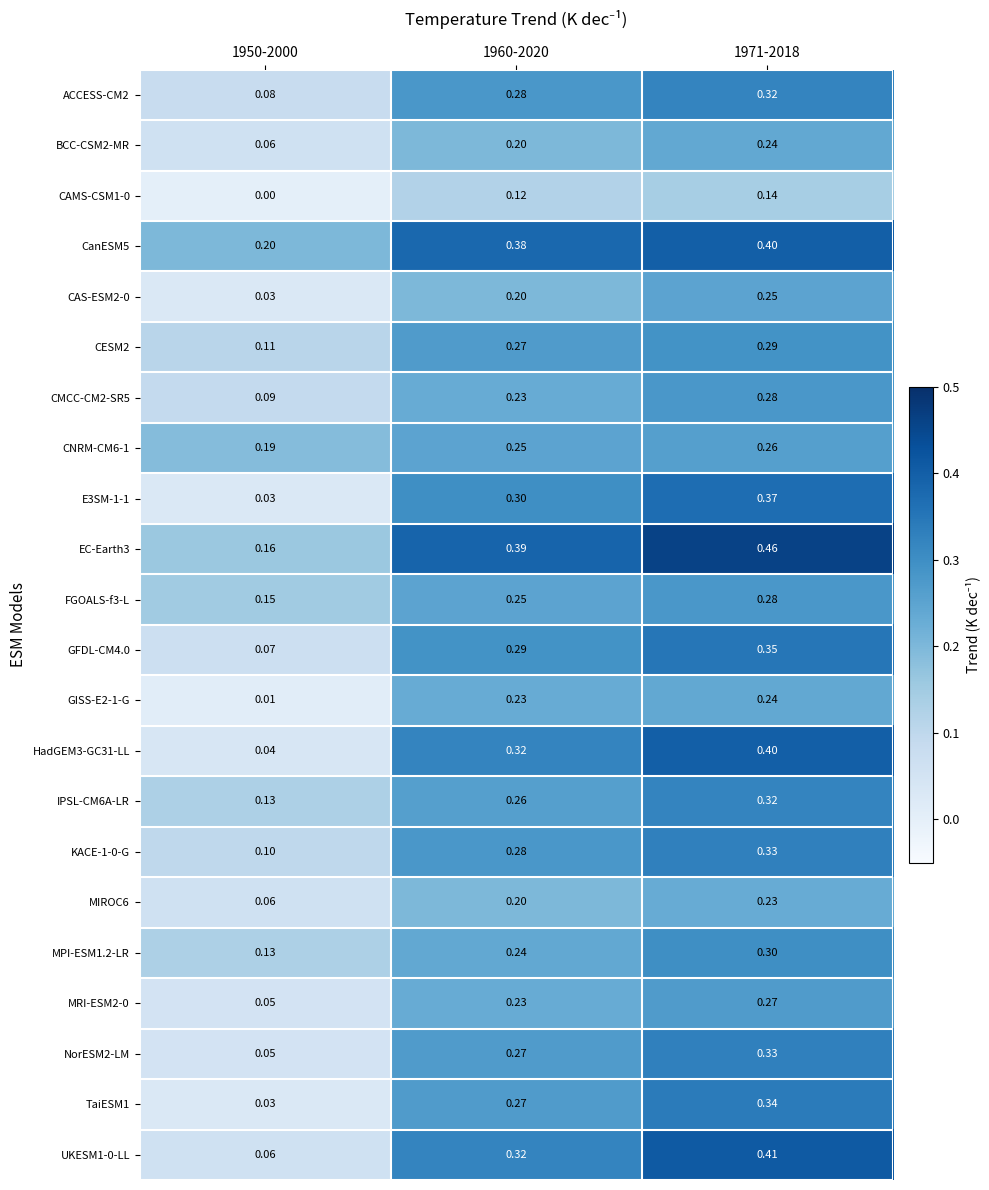

Is the value of GFDL-CM4.0 at 1950-2000 greater than the value of CMCC-CM2-SR5 at 1971-2018?

No